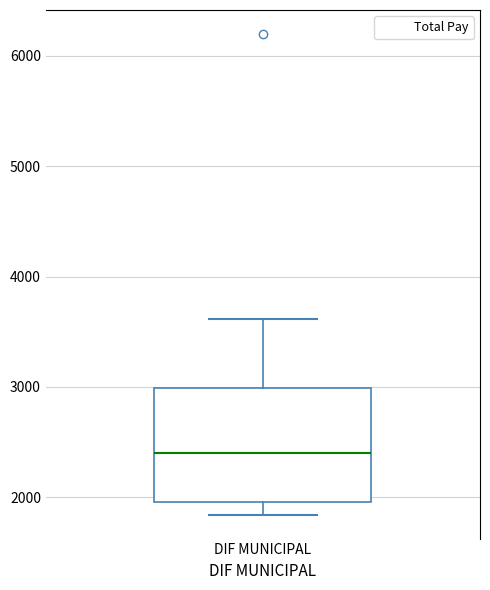

Read this box plot against the y-axis: the position of the median line, the range covered by the box, and the ends of both whiskers. The values are not printed on the chart, so give them approximately, as read against the axis.

median 2400, box 2000 to 3000, whiskers 1800 to 3600